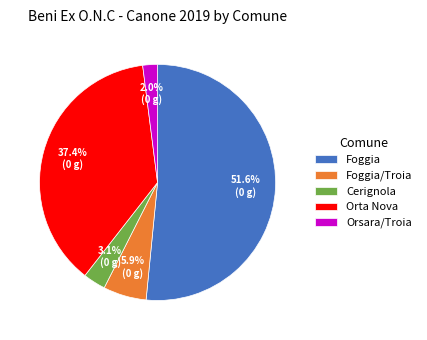

Approximately how many times larger is the value at Orta Nova compared to Cerignola?

12.1